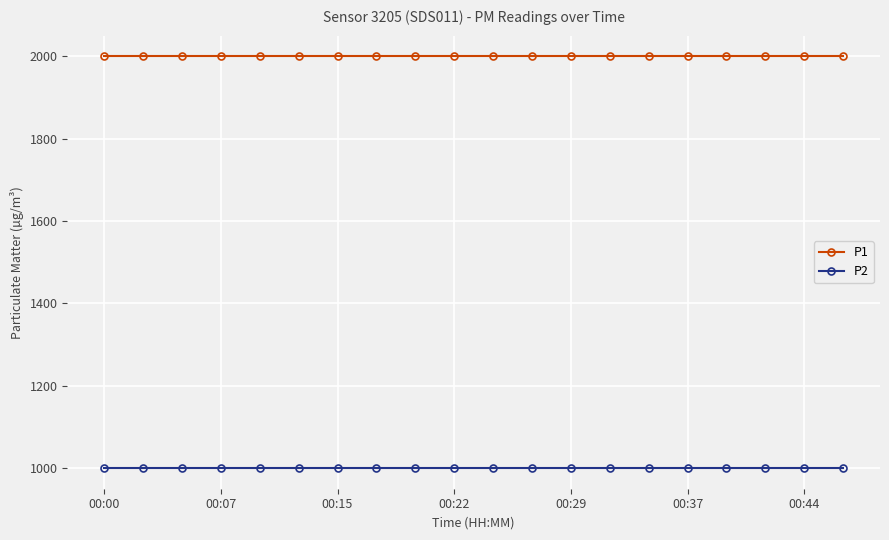

What is the minimum value for P1?

1999.9